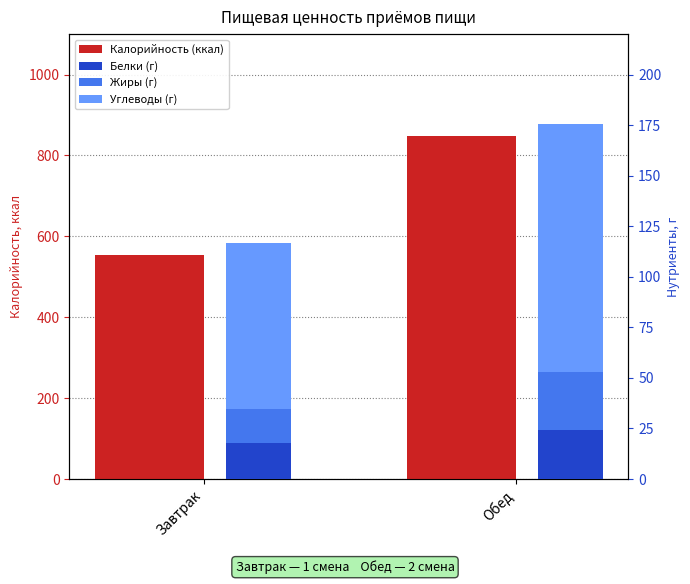

How many values in the Углеводы (г) series are below 122?

1